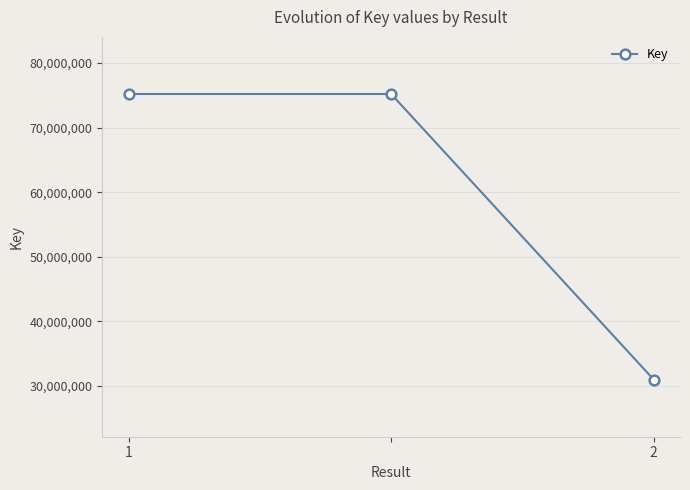

What is the greatest value displayed?

75204520